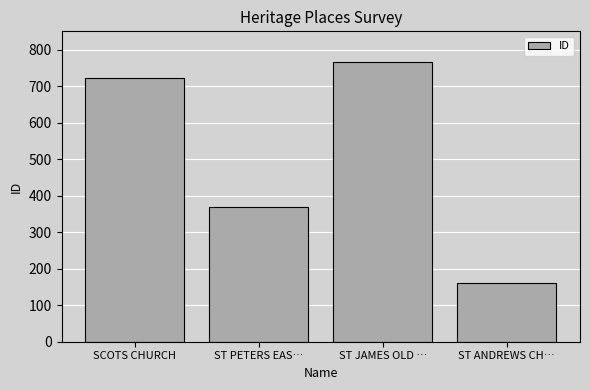

What position from the left is SCOTS CHURCH?

1